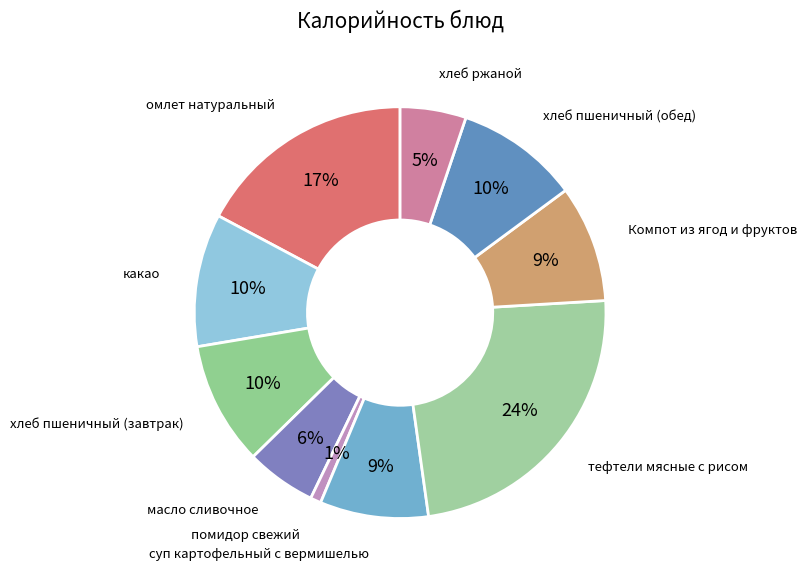

To the nearest percent, what portion does помидор свежий represent?

1%